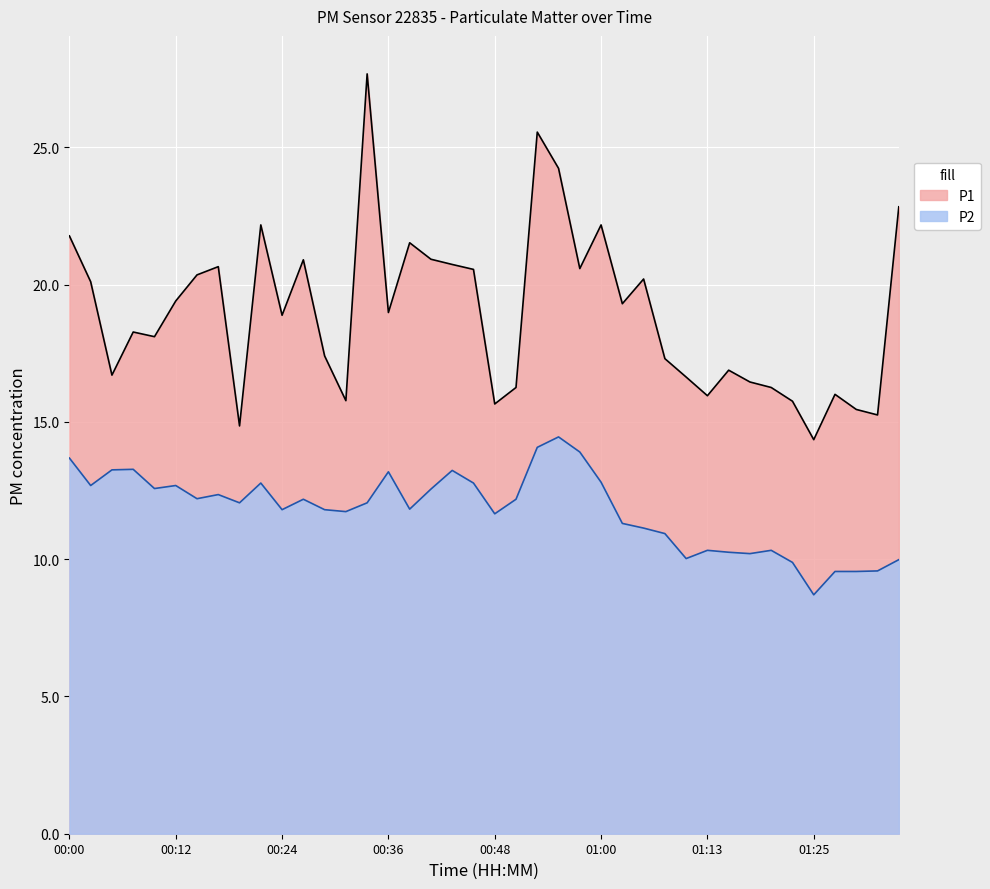

What is the label of the 8th point from the left?

00:17